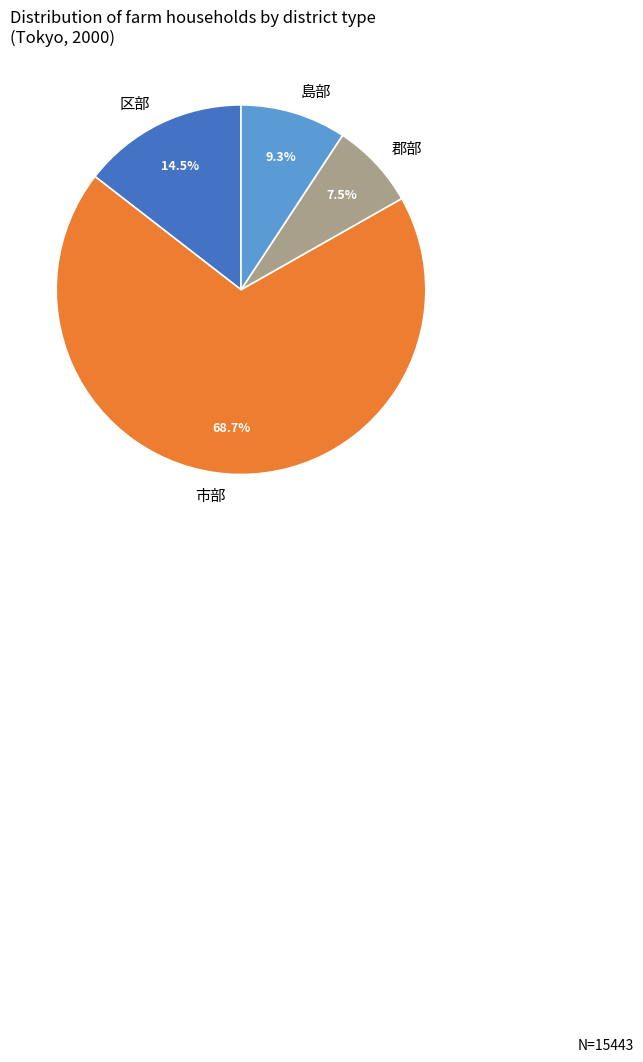

Rank the categories by value from highest to lowest.

市部, 区部, 島部, 郡部